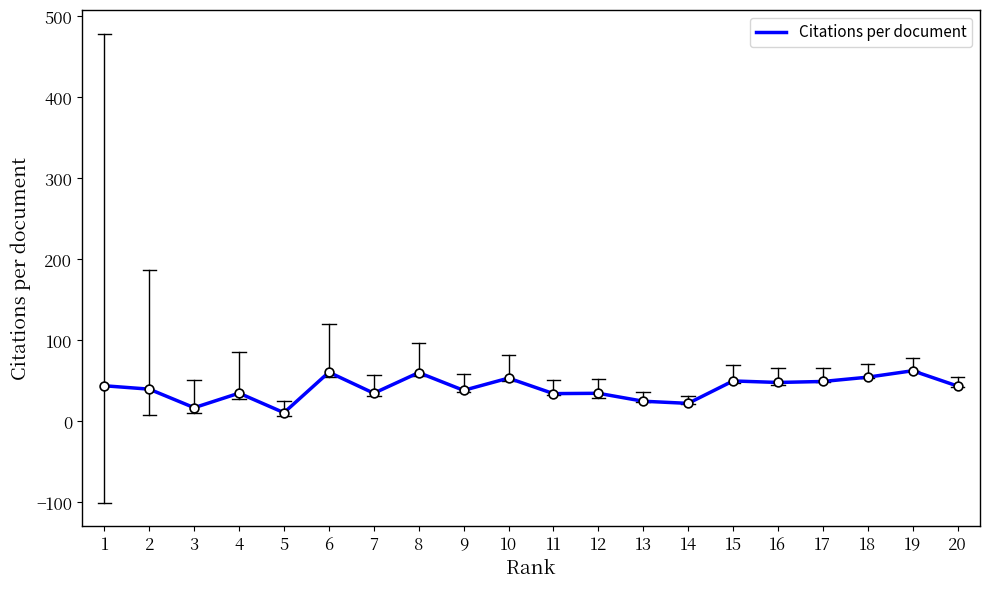

Approximately how many times larger is the value at 20 compared to 3?

2.6